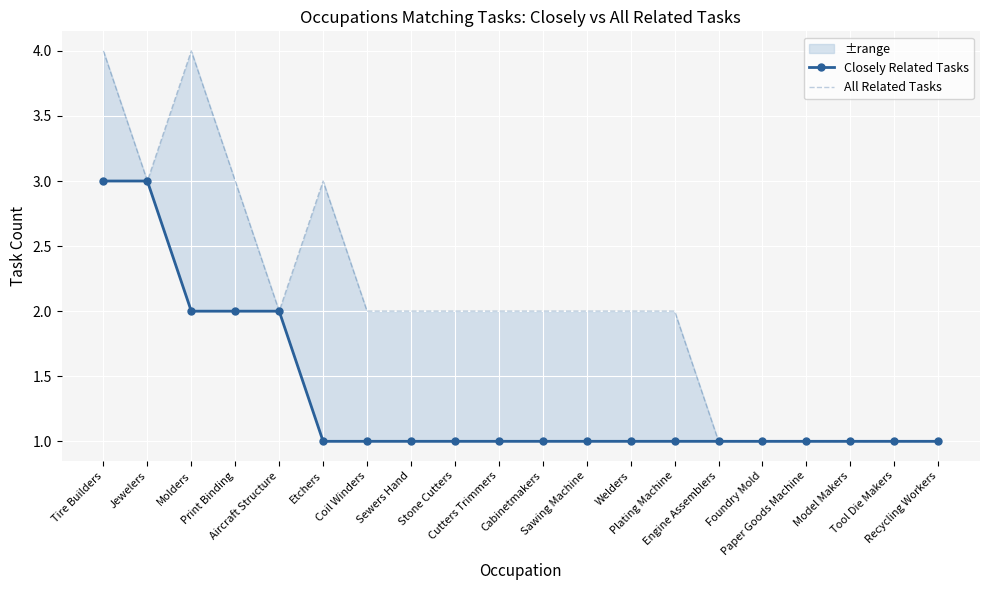

Reading right to left, transcribe all the data shown in this chart.

Closely Related Tasks: Recycling Workers=1	Tool Die Makers=1	Model Makers=1	Paper Goods Machine=1	Foundry Mold=1	Engine Assemblers=1	Plating Machine=1	Welders=1	Sawing Machine=1	Cabinetmakers=1	Cutters Trimmers=1	Stone Cutters=1	Sewers Hand=1	Coil Winders=1	Etchers=1	Aircraft Structure=2	Print Binding=2	Molders=2	Jewelers=3	Tire Builders=3
All Related Tasks: Recycling Workers=1	Tool Die Makers=1	Model Makers=1	Paper Goods Machine=1	Foundry Mold=1	Engine Assemblers=1	Plating Machine=2	Welders=2	Sawing Machine=2	Cabinetmakers=2	Cutters Trimmers=2	Stone Cutters=2	Sewers Hand=2	Coil Winders=2	Etchers=3	Aircraft Structure=2	Print Binding=3	Molders=4	Jewelers=3	Tire Builders=4